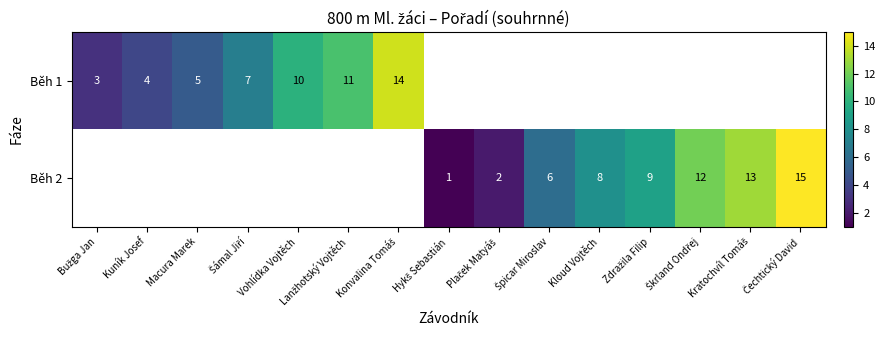

The value of Běh 1 at Kuník Josef is 4. True or false?

True